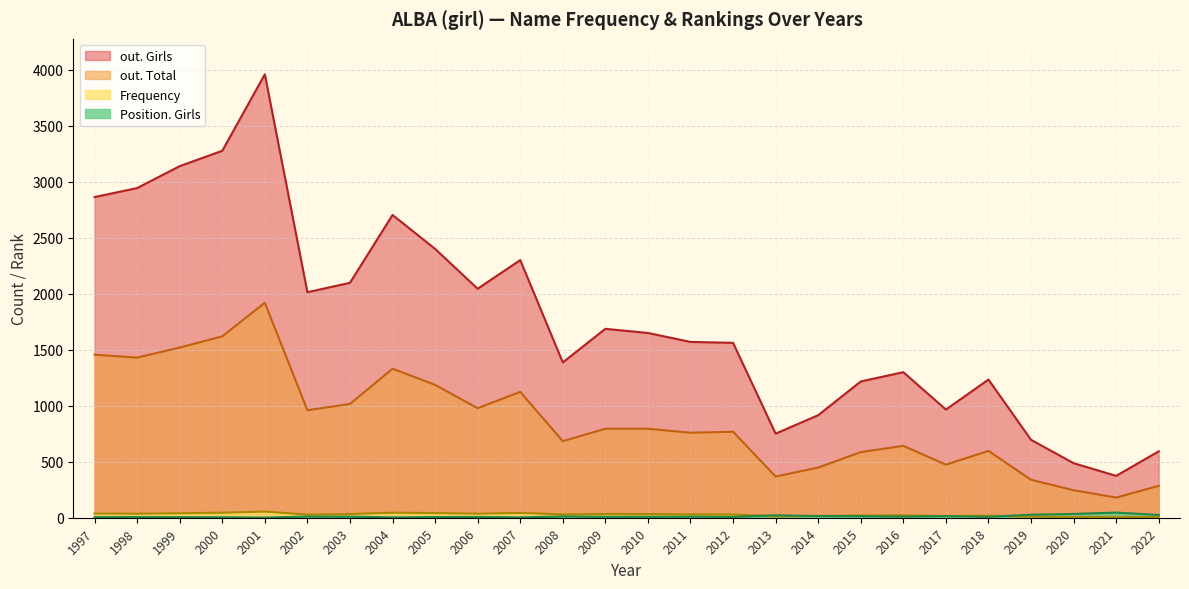

What are all the series names shown in the legend?

out. Girls, out. Total, Frequency, Position. Girls